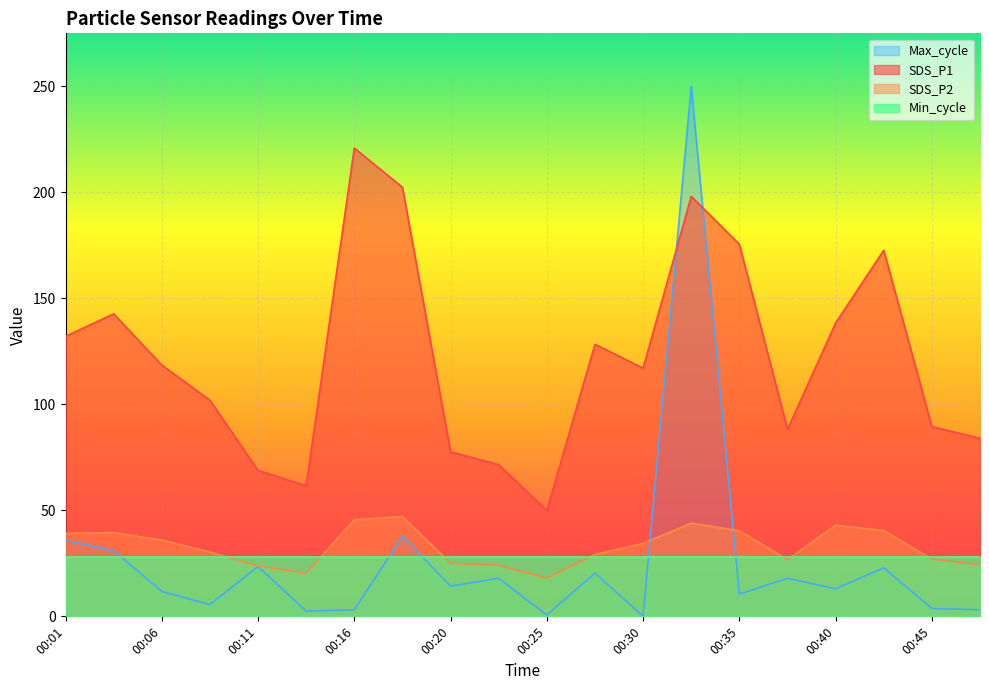

At how many categories does at least one series exceed 68?

18